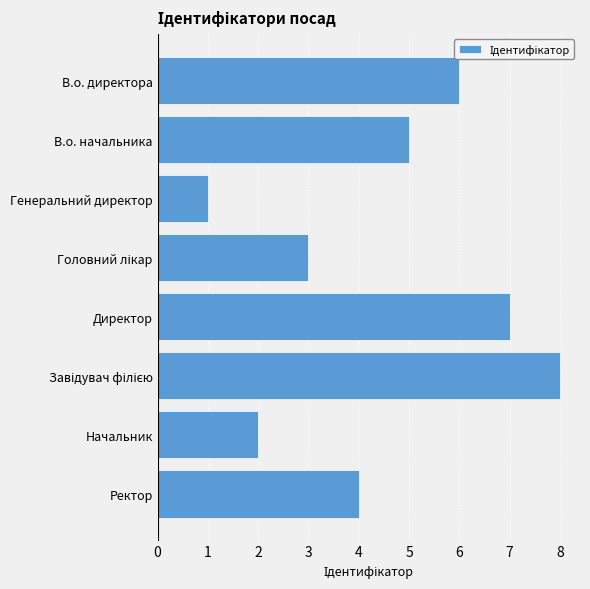

The chart shows a value of 2 at Начальник. True or false?

True